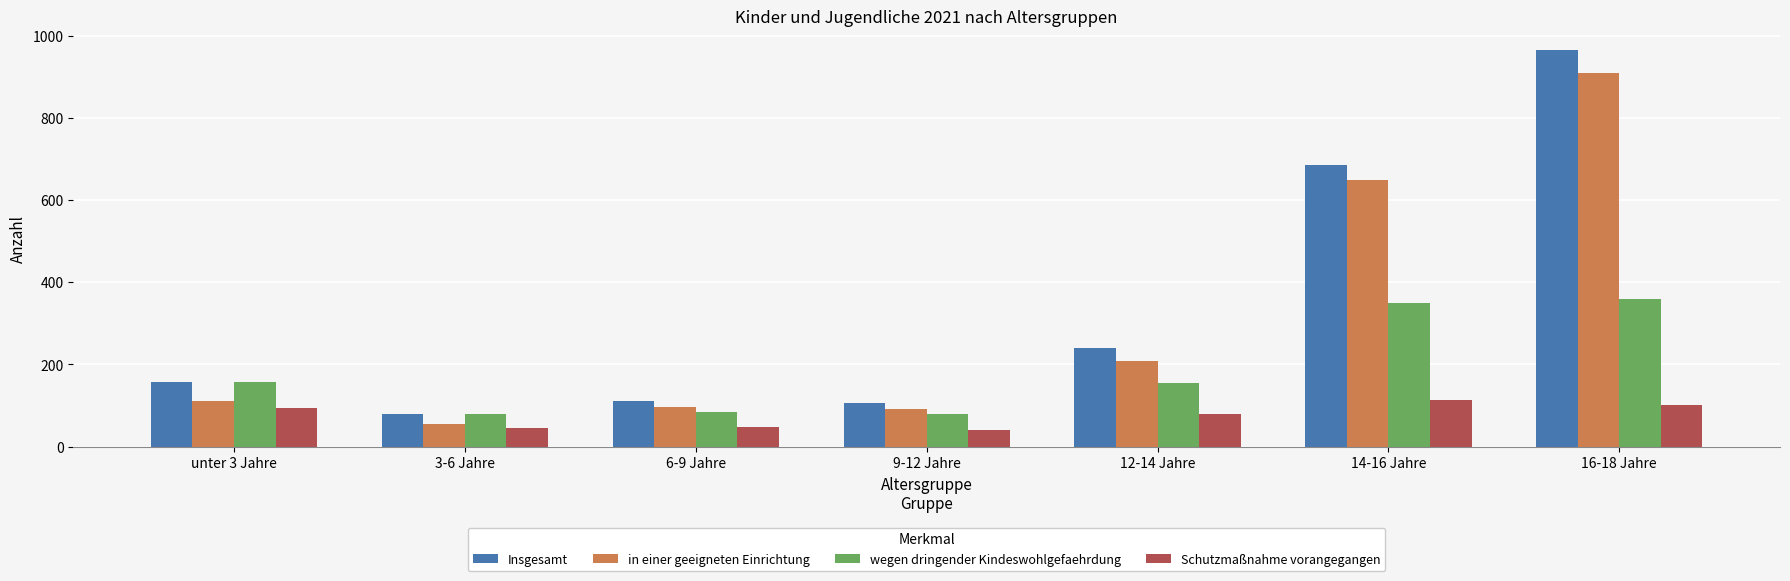

Which series has the widest spread of values?

Insgesamt